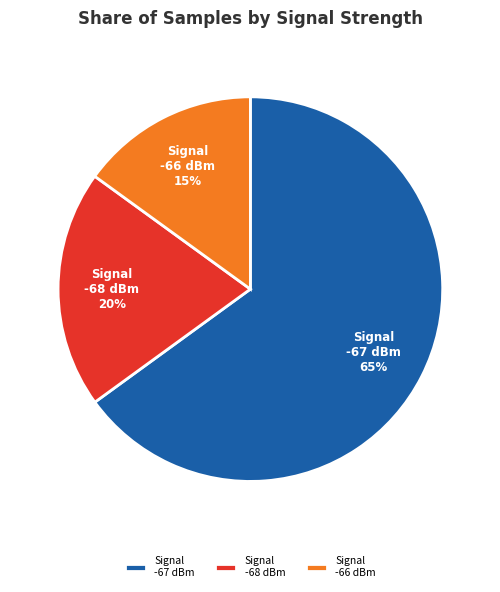

How many slices are in this pie chart?

3